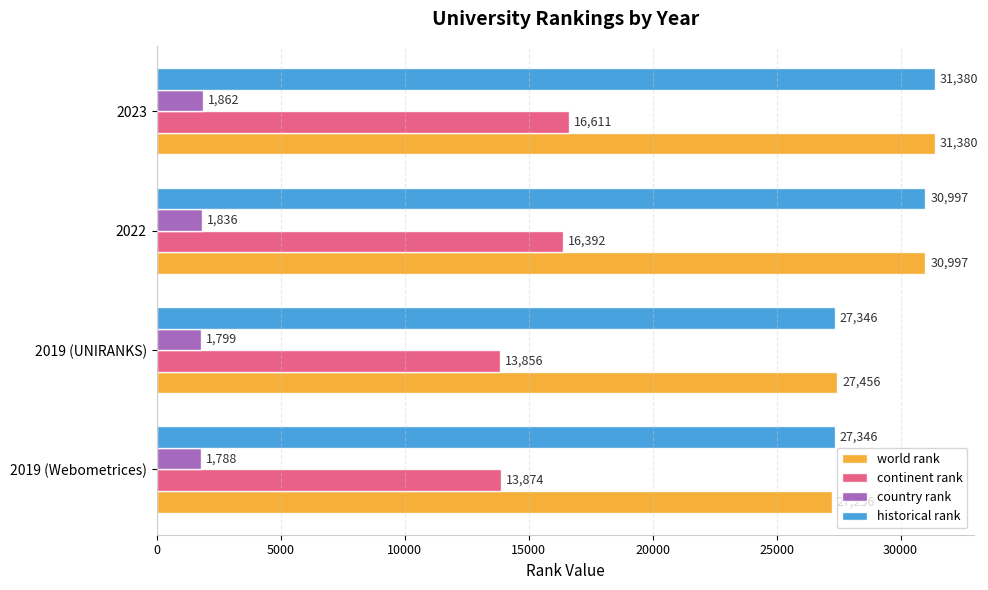

The world rank series shows 21187 at 2023. True or false?

False